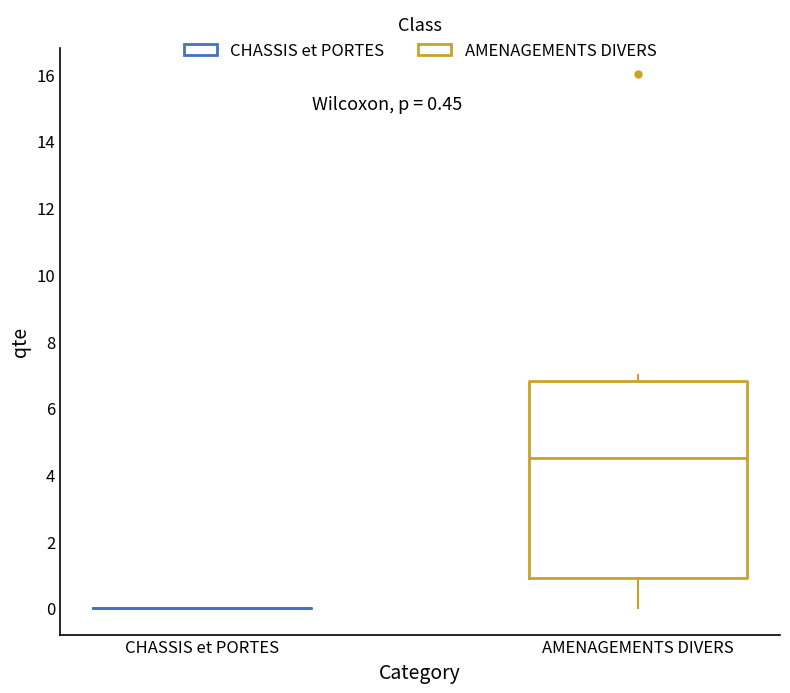

Where does the lower whisker of the box for AMENAGEMENTS DIVERS end on the y-axis? The values are not printed on the chart, so give them approximately, as read against the axis.

0.0